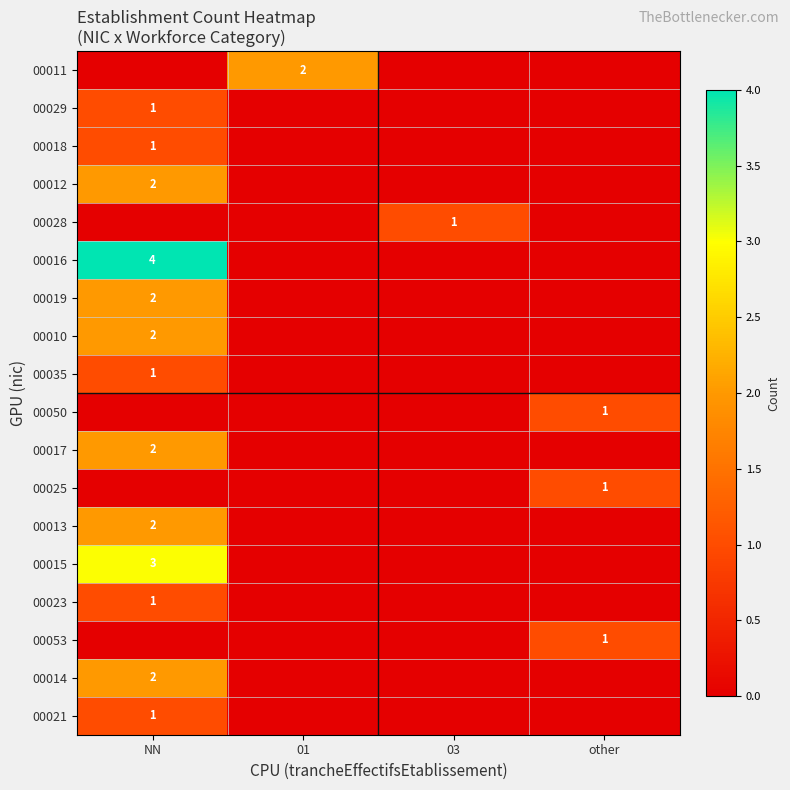

Is it true that 00011 equals 2 at 01?

True